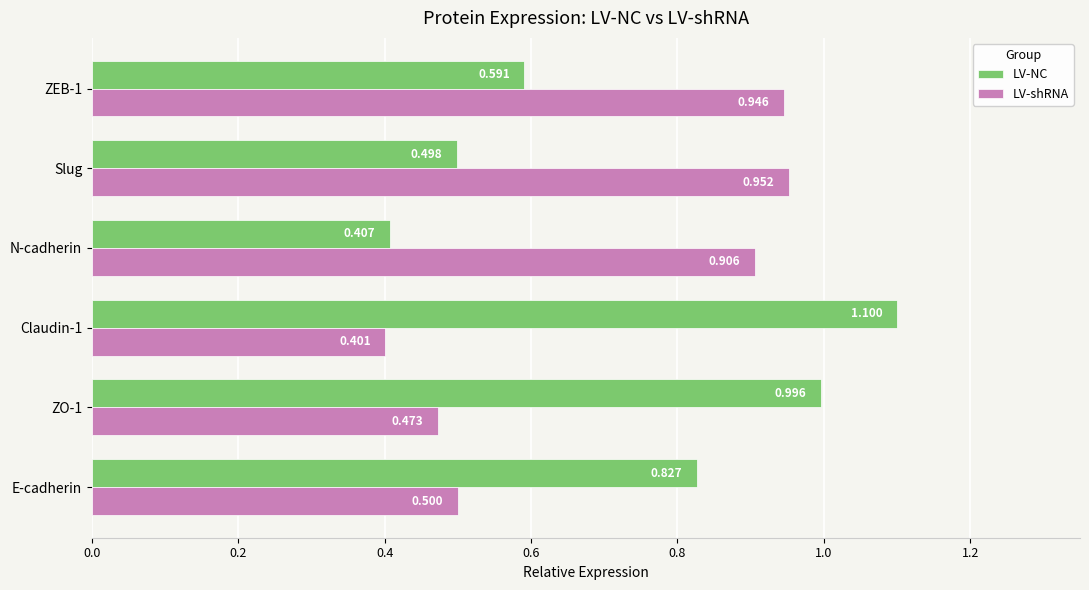

Rank the series by their average value, from lowest to highest.

LV-shRNA, LV-NC